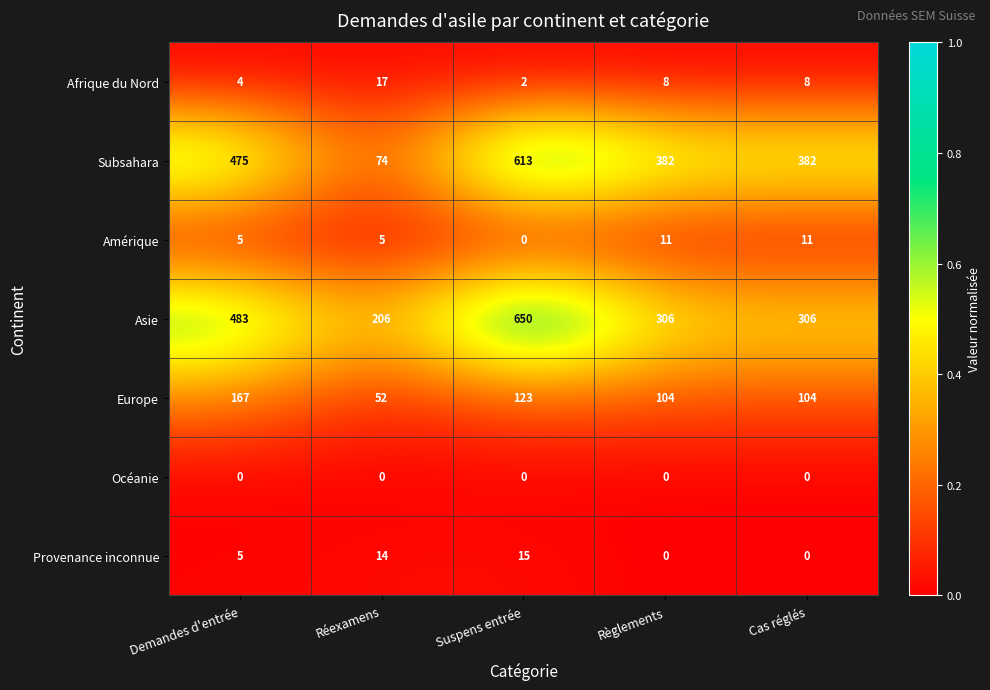

List the series in order of their peak value, highest first.

Asie, Subsahara, Europe, Afrique du Nord, Provenance inconnue, Amérique, Océanie